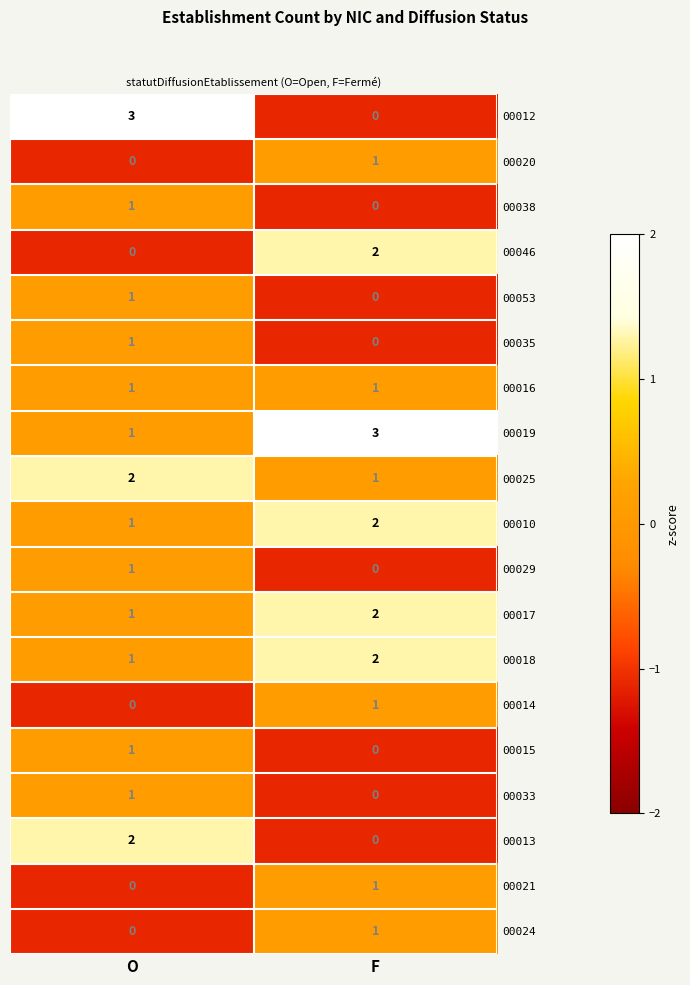

At which category is the sum across all series the highest?

O